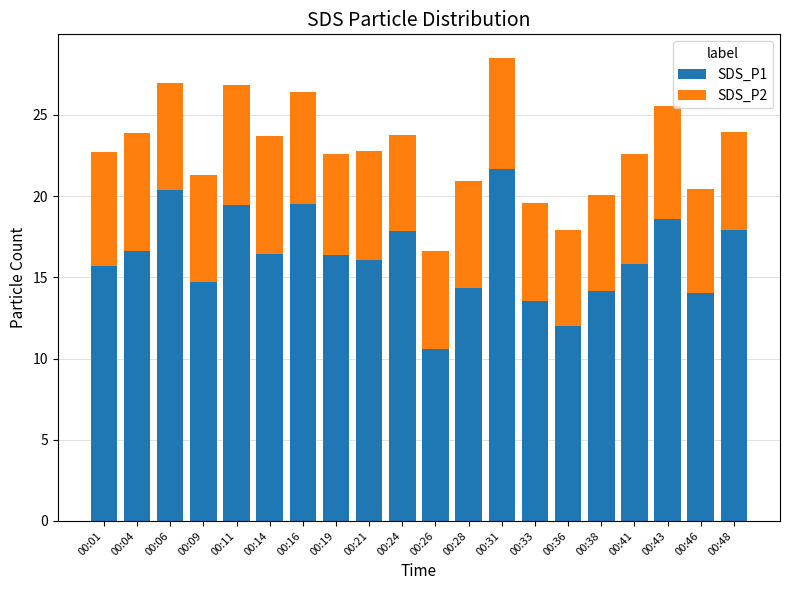

What are all the series names shown in the legend?

SDS_P1, SDS_P2